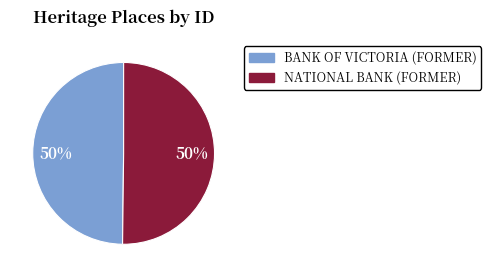

The NATIONAL BANK (FORMER) slice represents 50% of the pie. True or false?

True